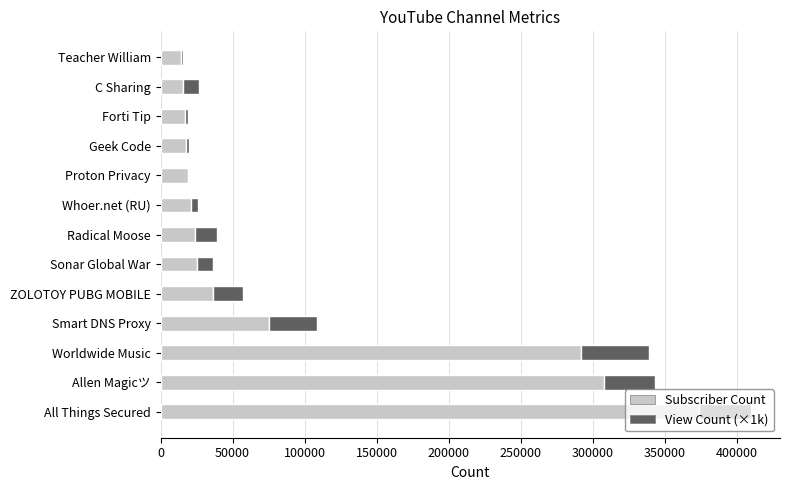

At which category is the sum across all series the highest?

All Things Secured